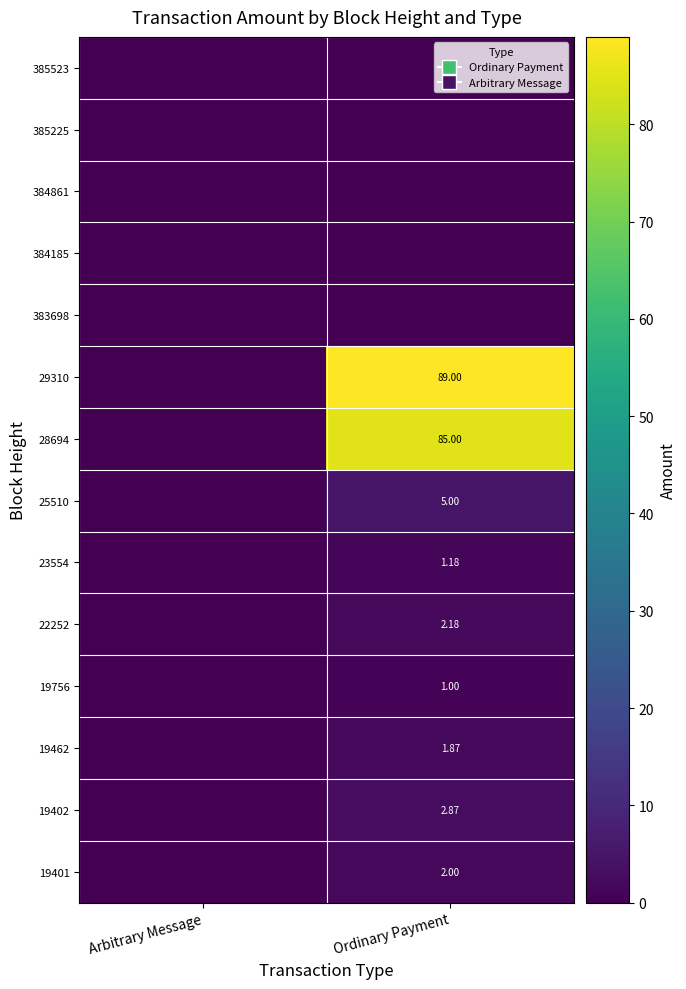

Is the value of 29310 at Ordinary Payment greater than the value of 19756 at Ordinary Payment?

Yes